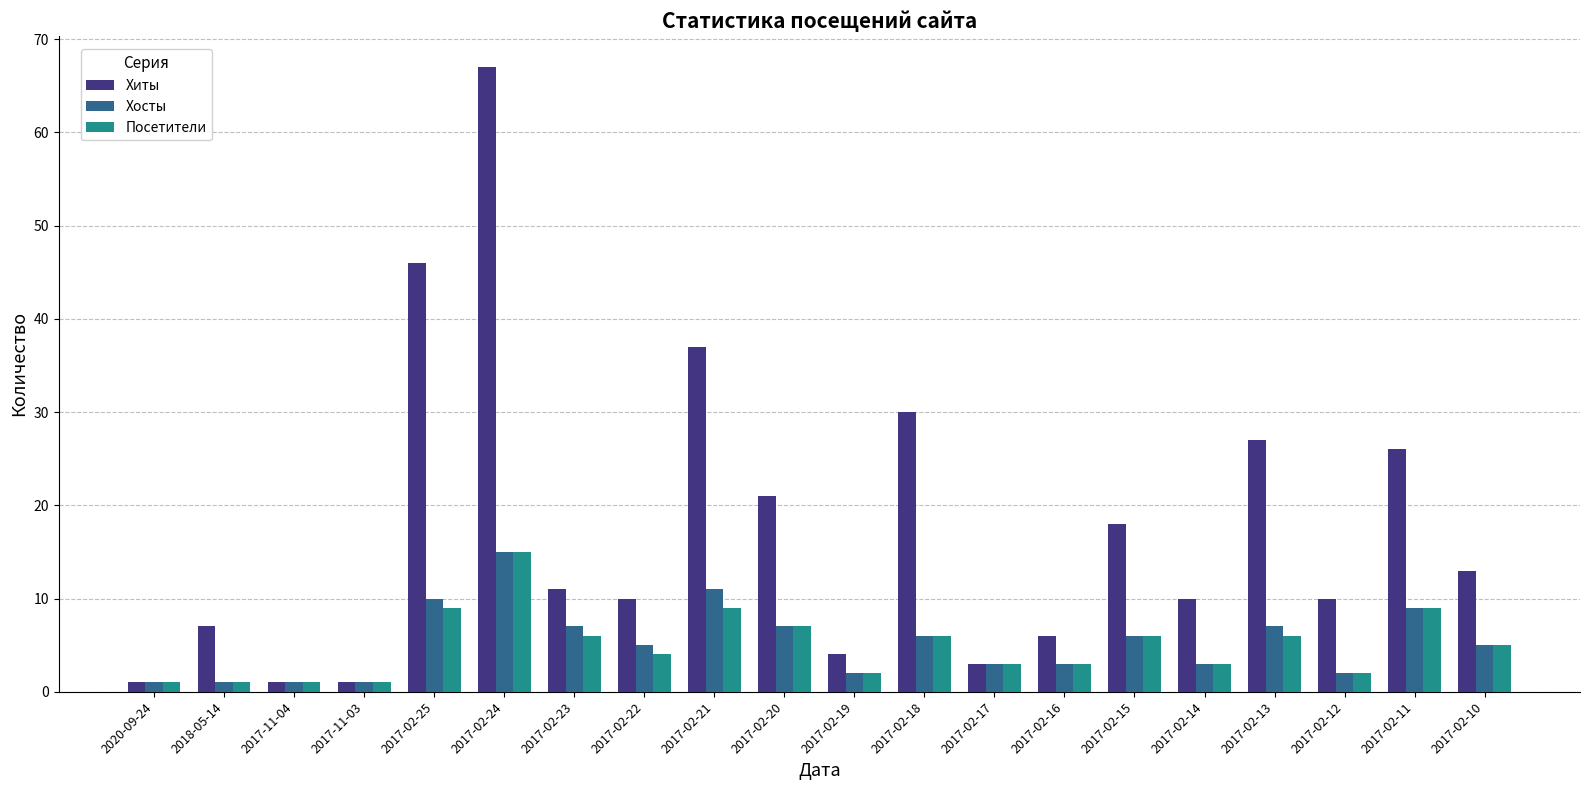

Which series has the widest spread of values?

Хиты